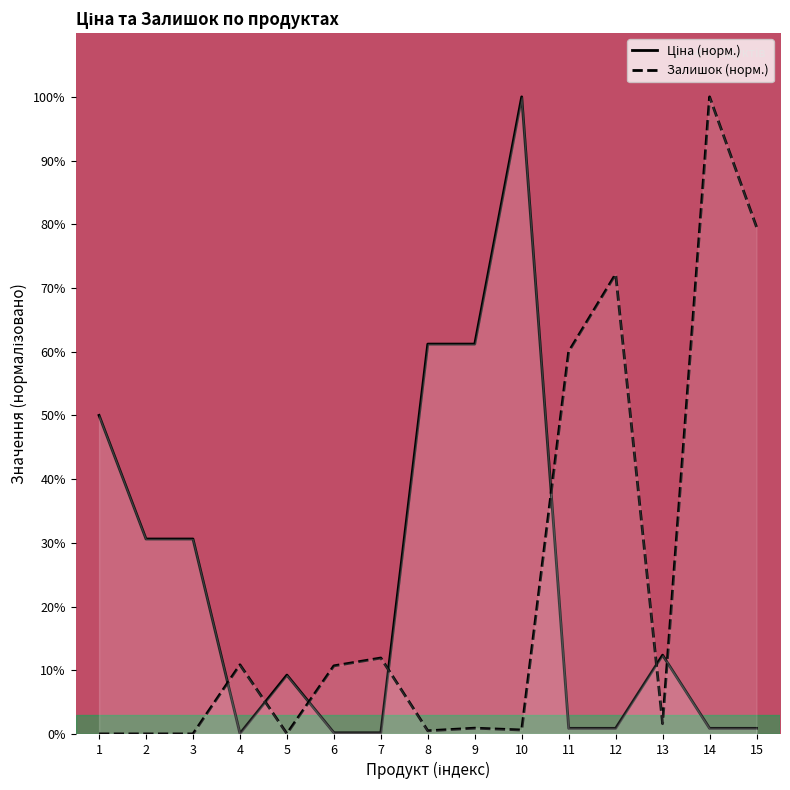

How many lines are shown in the chart?

2